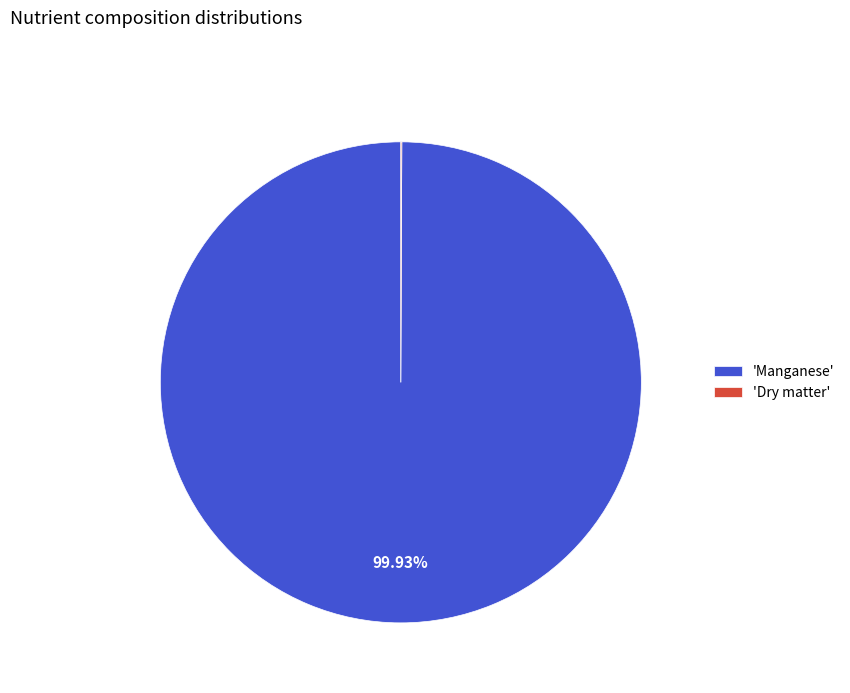

Is 'Manganese' the majority of the pie?

Yes